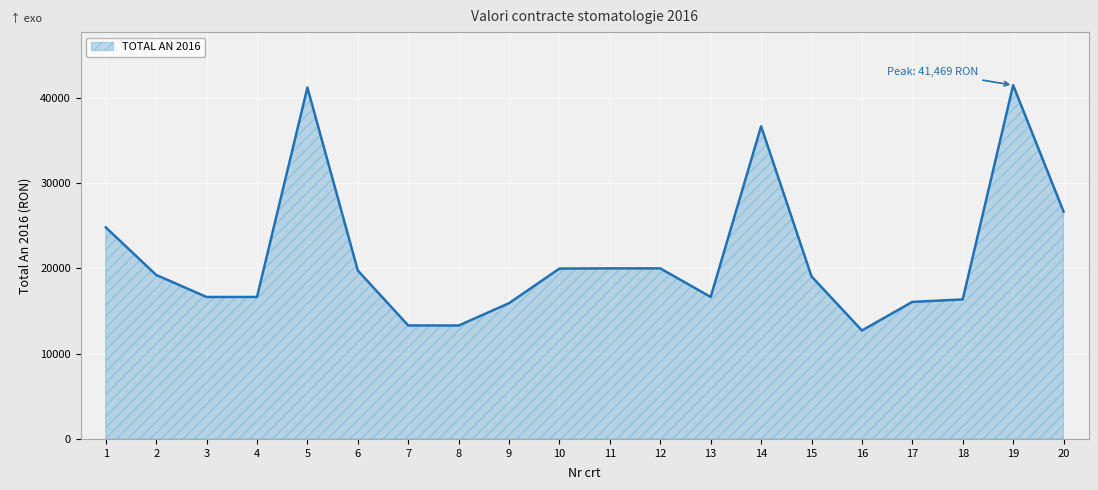

Between 14 and 10, which is larger?

14